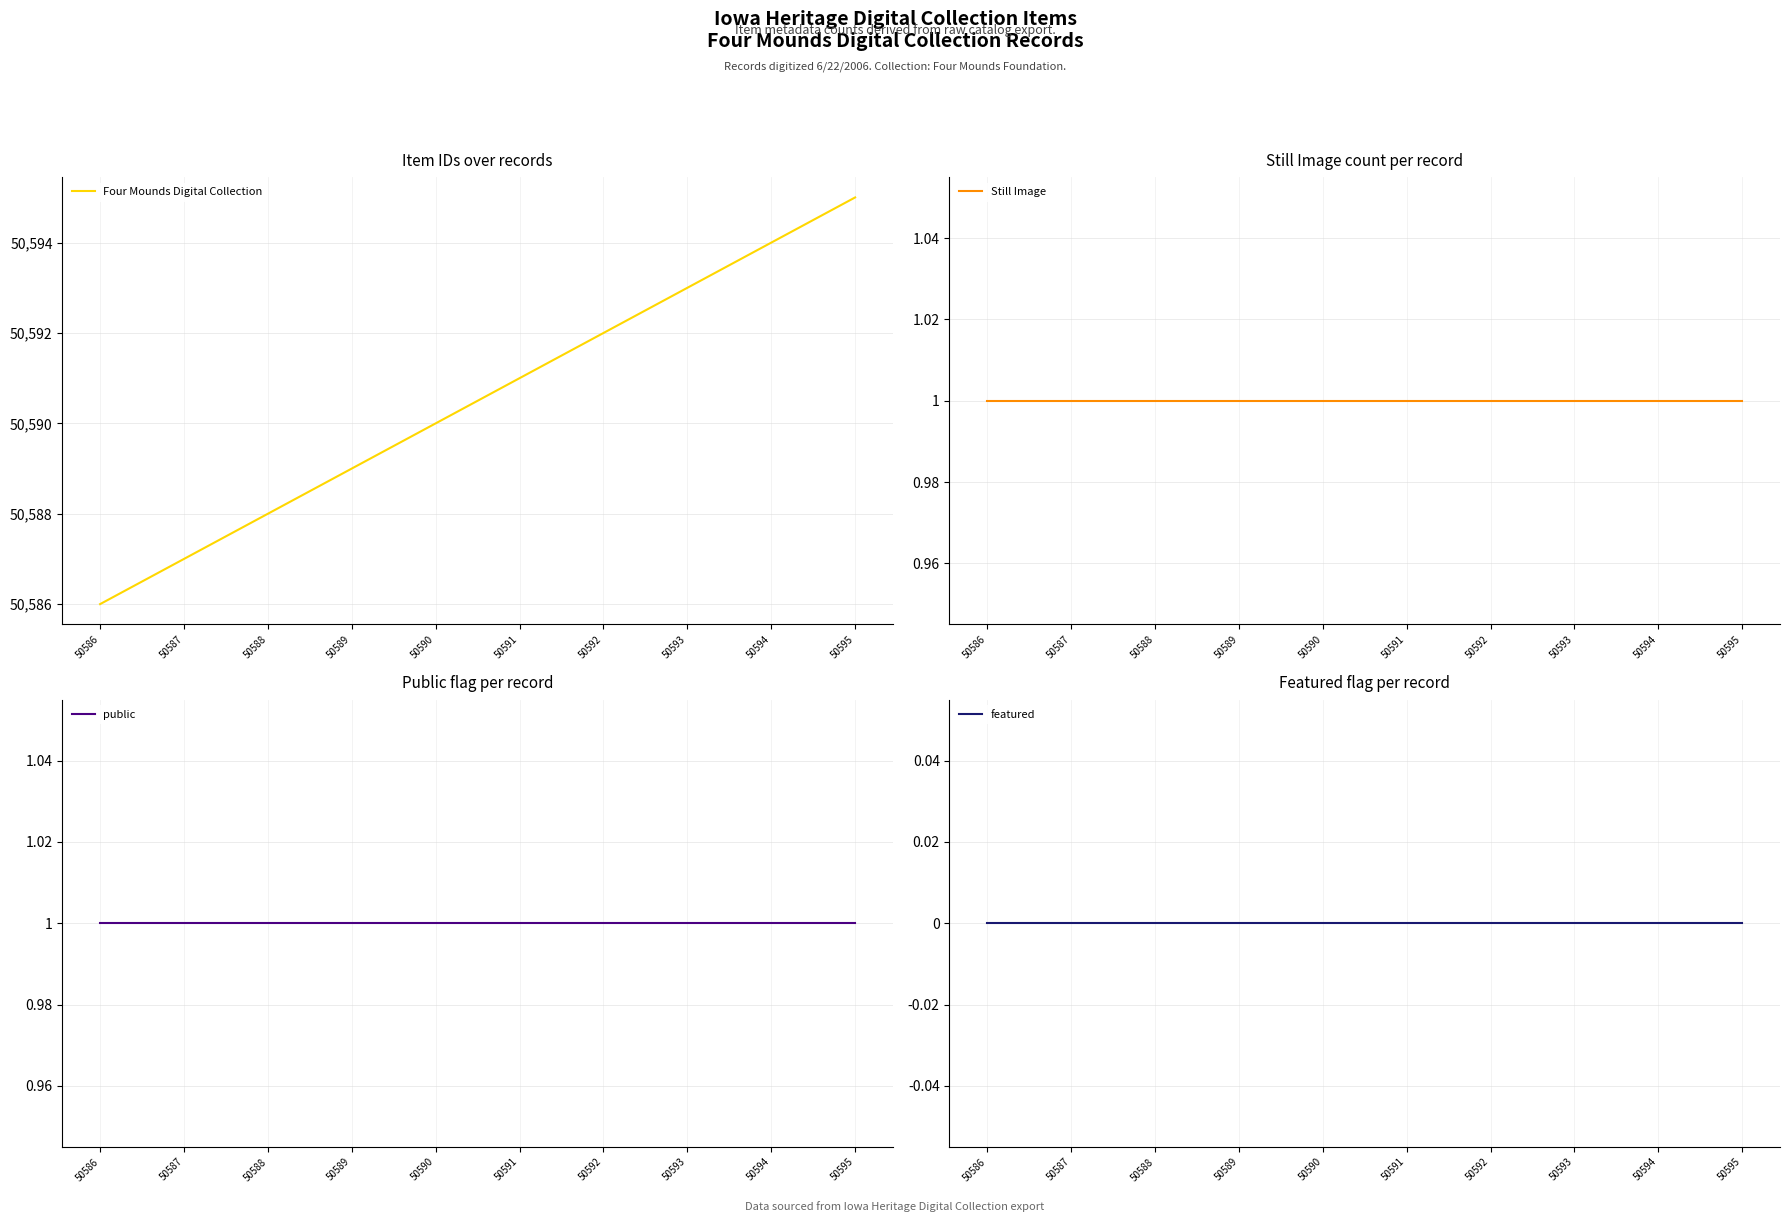

True or false: Four Mounds Digital Collection and featured cross at least once.

False